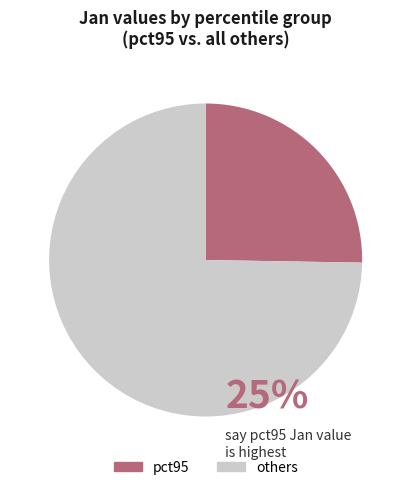

Is there a majority slice in this chart?

Yes